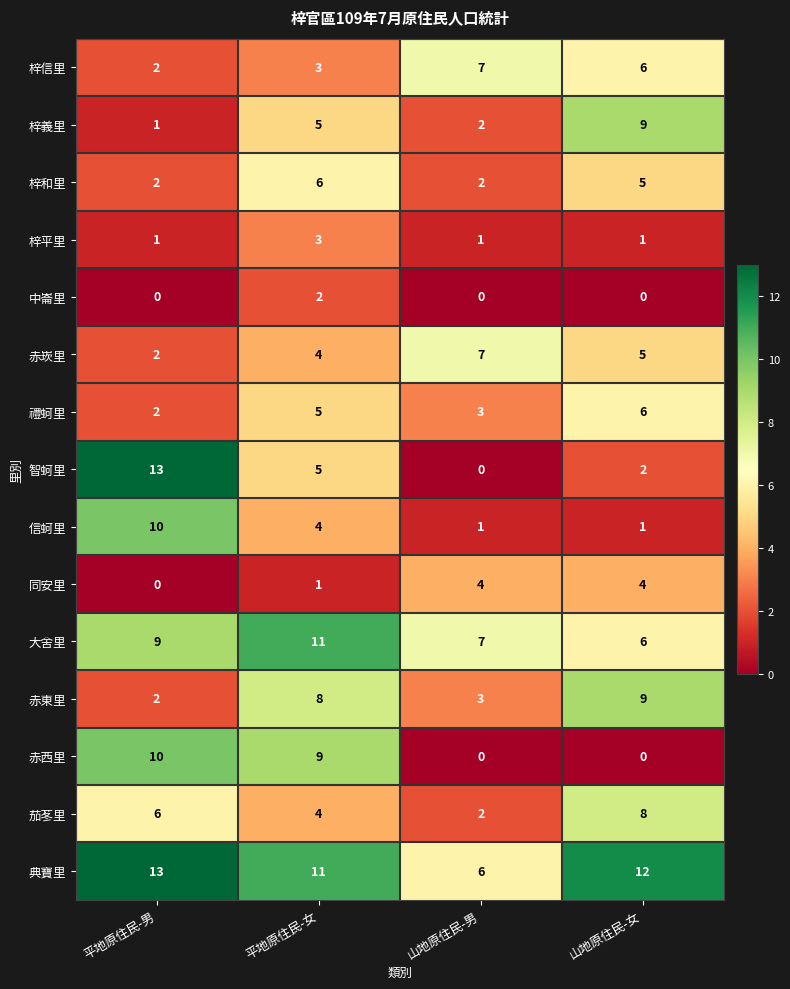

What is the maximum value shown in the chart?

13